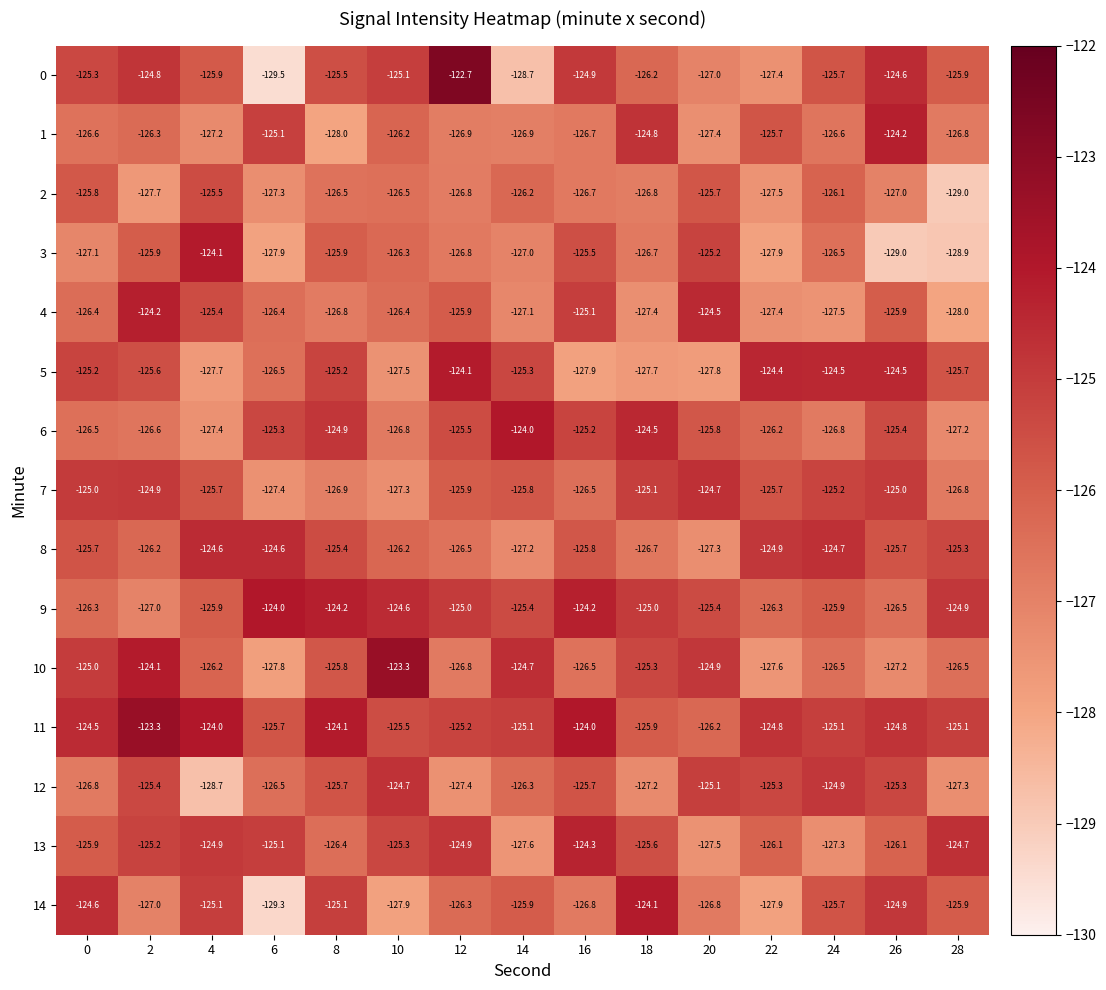

The value of 8 at 8 is -125.4. True or false?

True